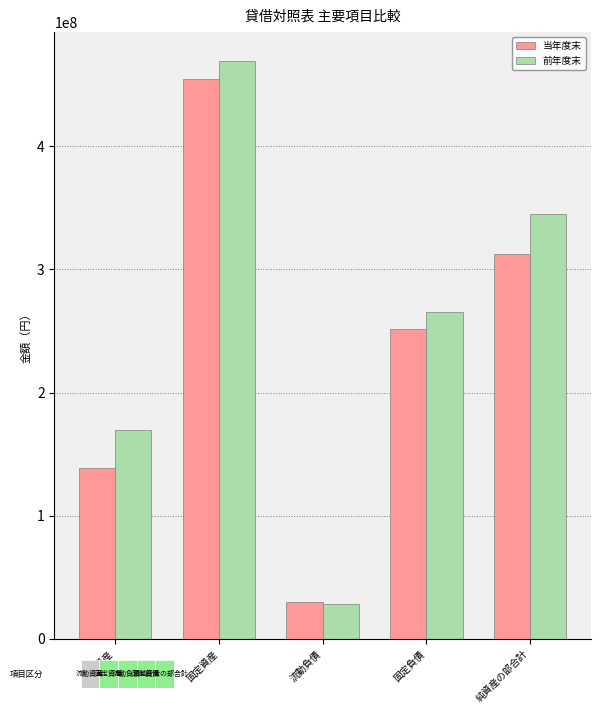

Reading left to right, list all the values displayed in this chart.

当年度末: 139122942	454361580	29918028	251466060	312100434
前年度末: 169415526	469141064	28404051	265548090	344604449